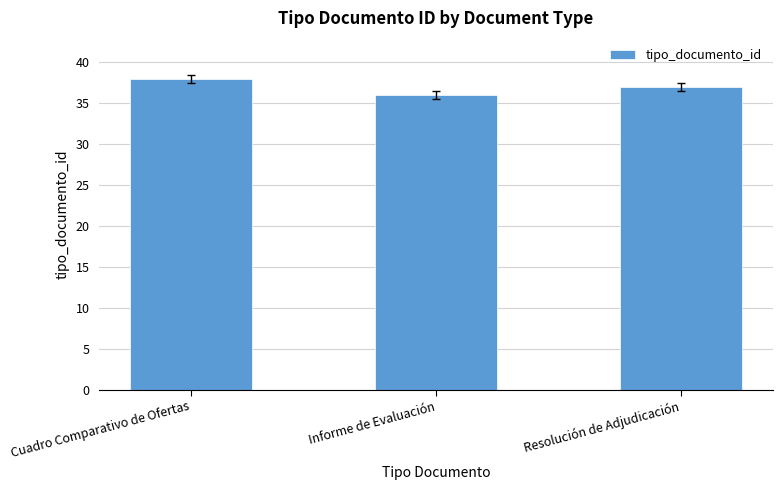

What is the difference between the second highest and minimum values?

1